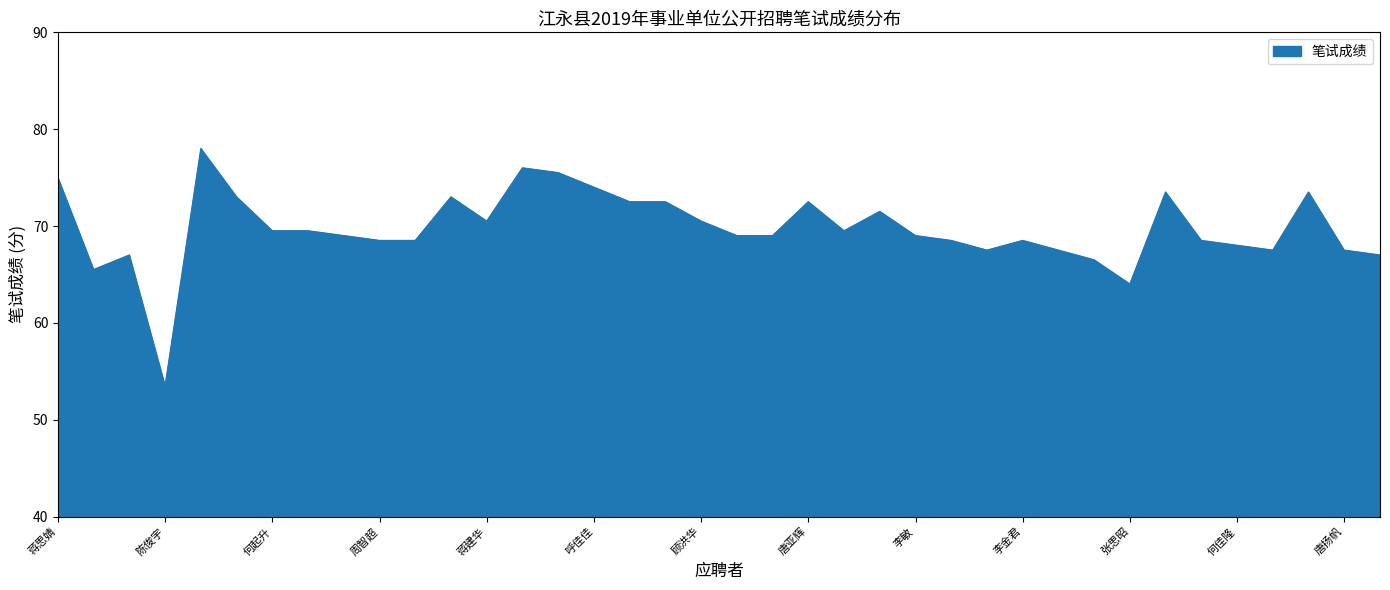

What is the minimum value shown in the chart?

53.5